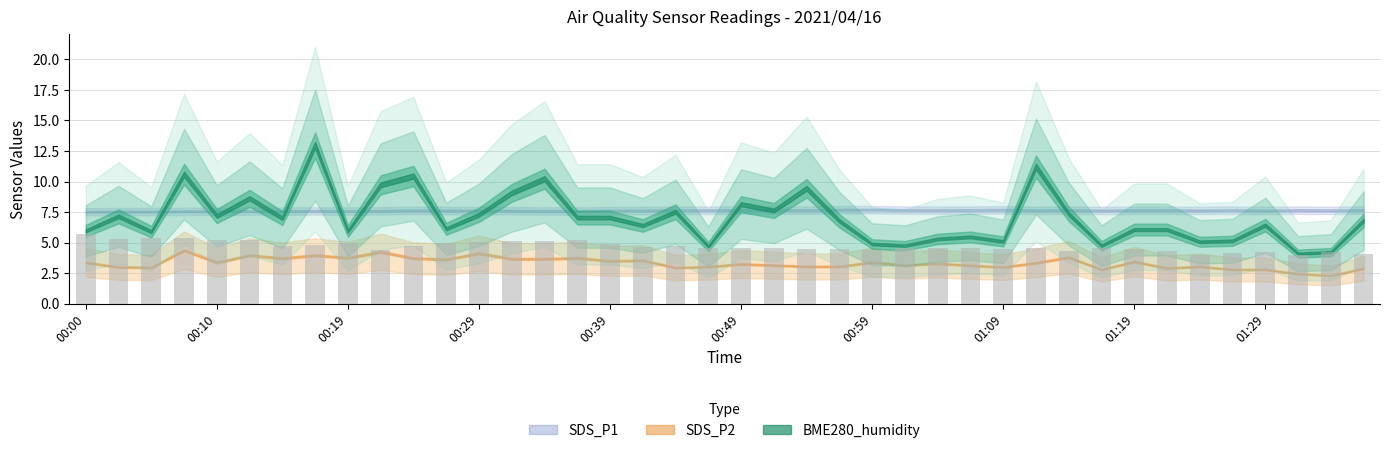

What is the value of the 19th bar from the left?

4.7